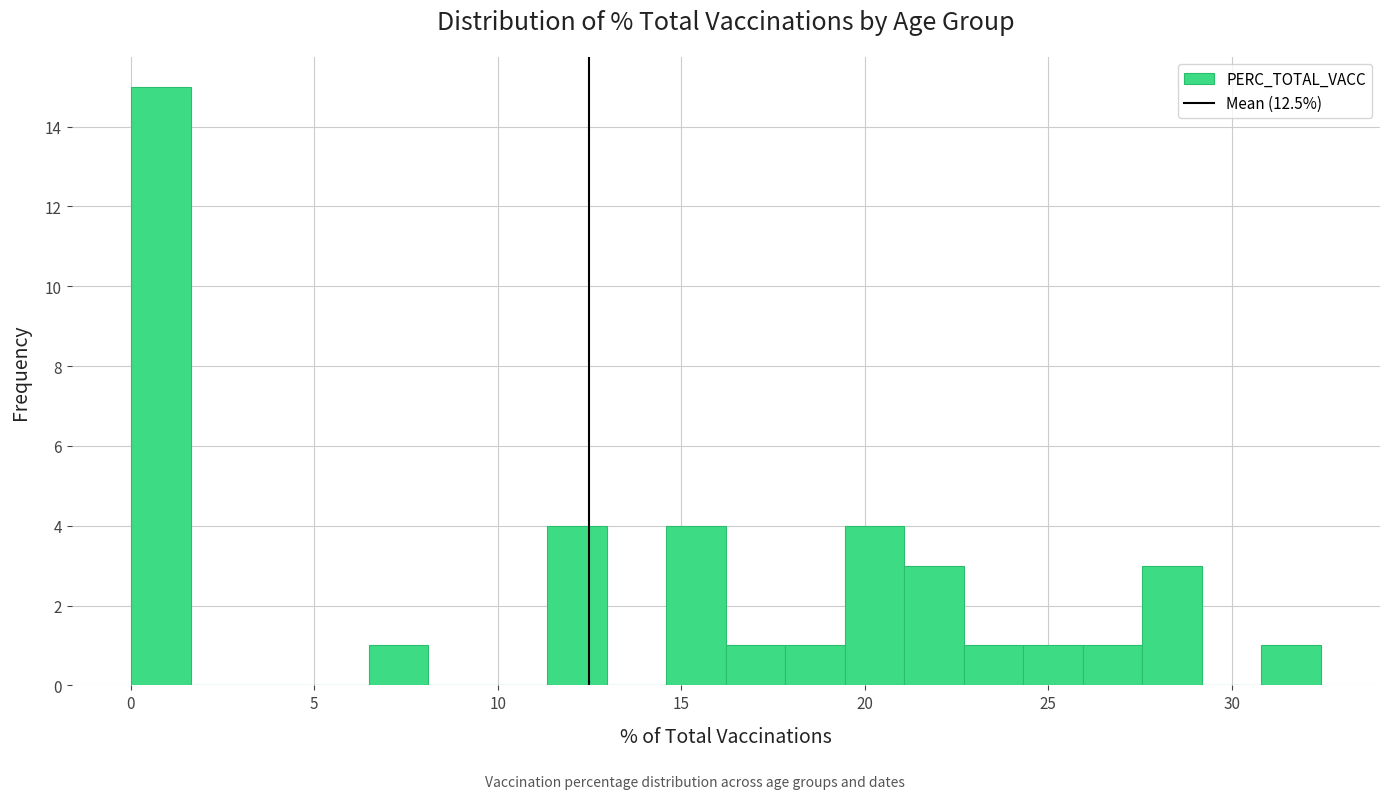

Read against the x-axis, roughly where is the centre of the tallest bar?

1.0